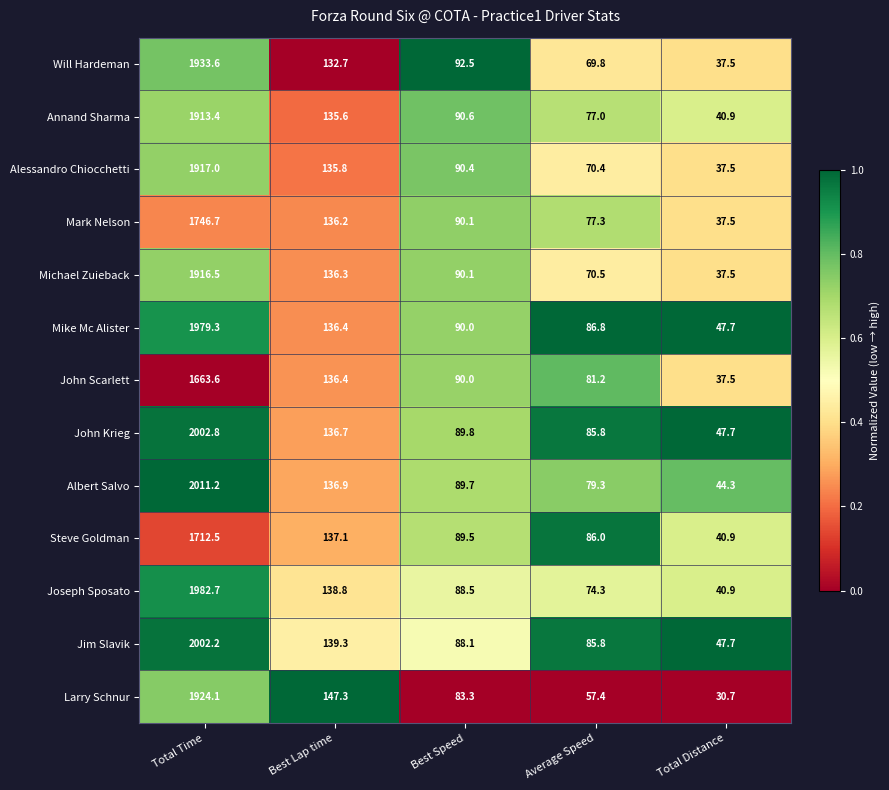

Rank the categories by John Scarlett value from lowest to highest.

Total Distance, Average Speed, Best Speed, Best Lap time, Total Time